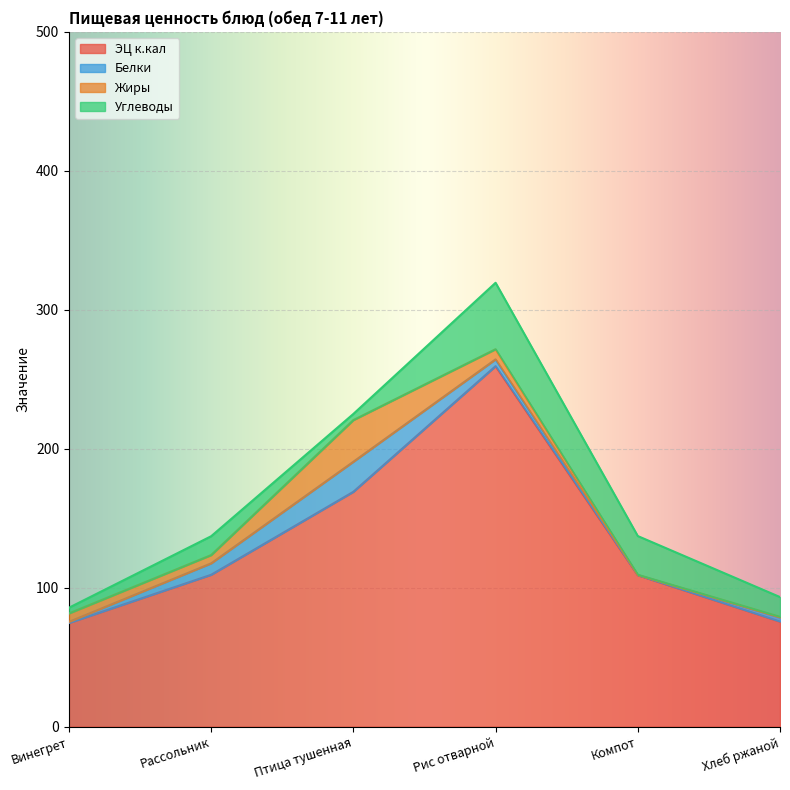

How many times do Жиры and Углеводы cross each other?

3